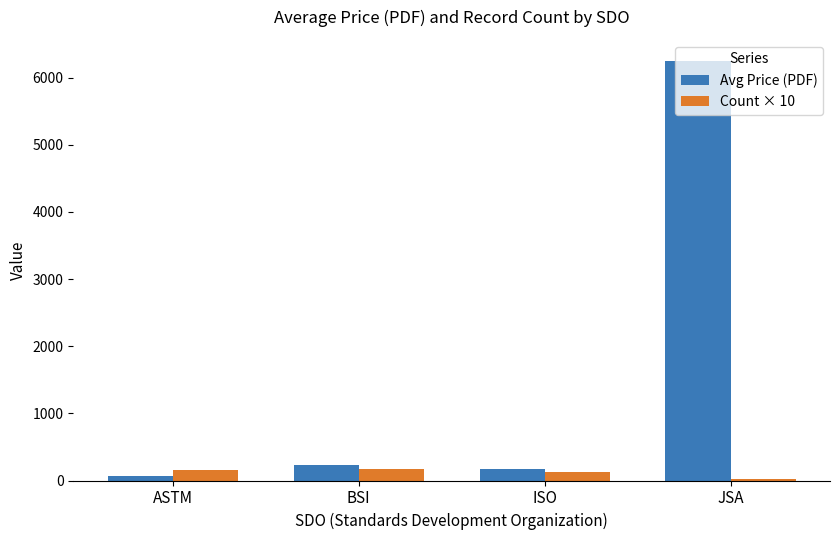

Which category has the highest value in the Avg Price (PDF) series?

JSA